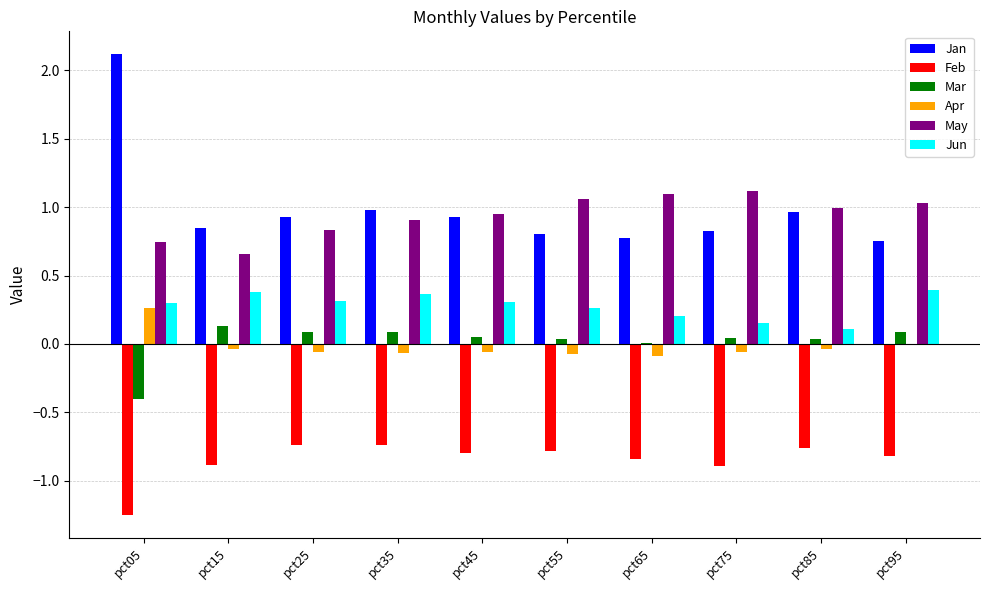

What is the maximum value shown in the chart?

2.1